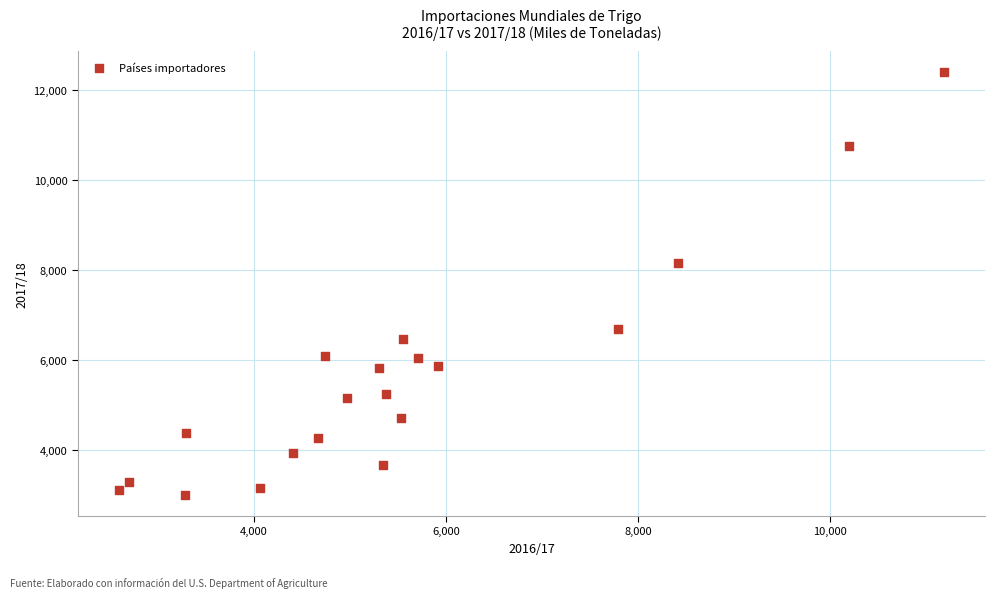

What is the range of Y values (max minus min)?

9397